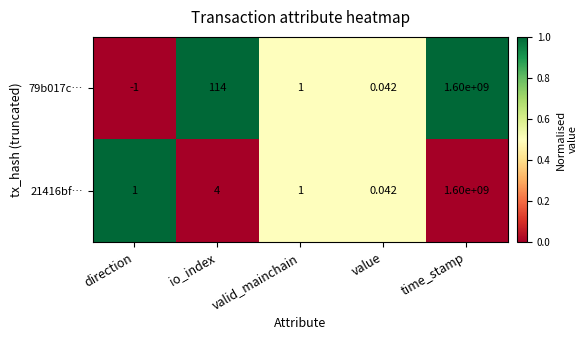

Which series has the widest spread of values?

79b017c…